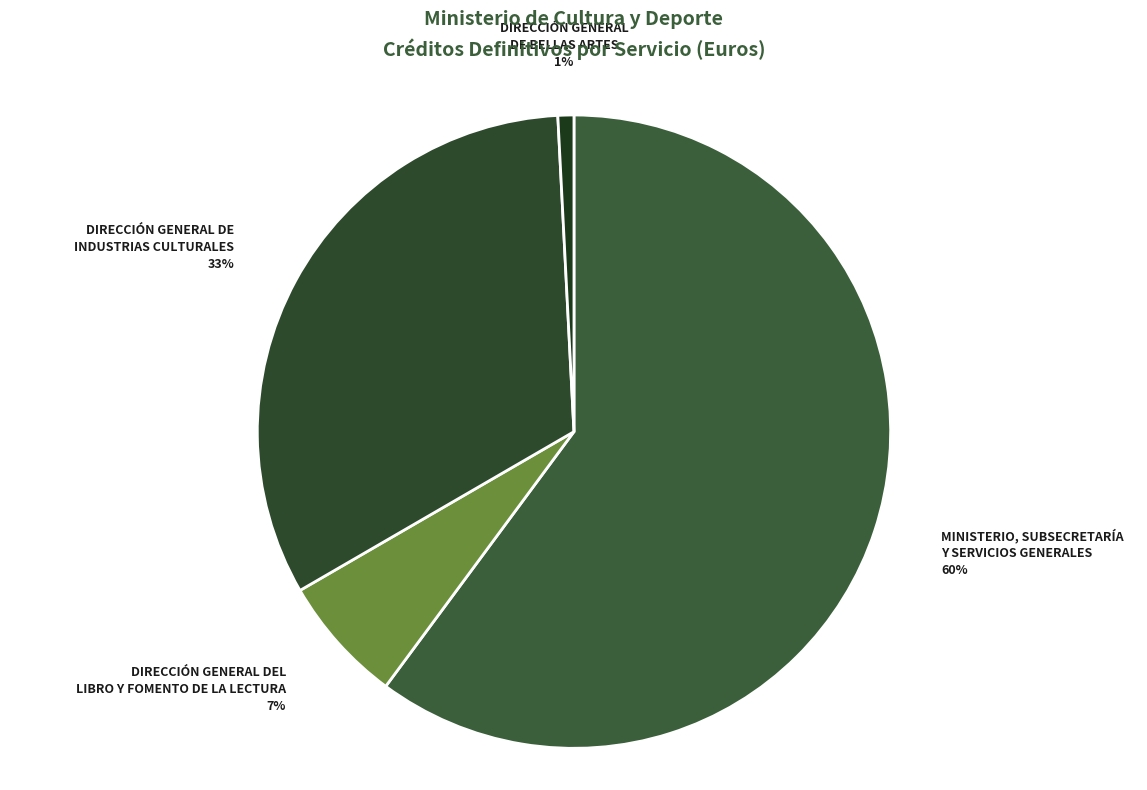

How many segments does this pie chart have?

4